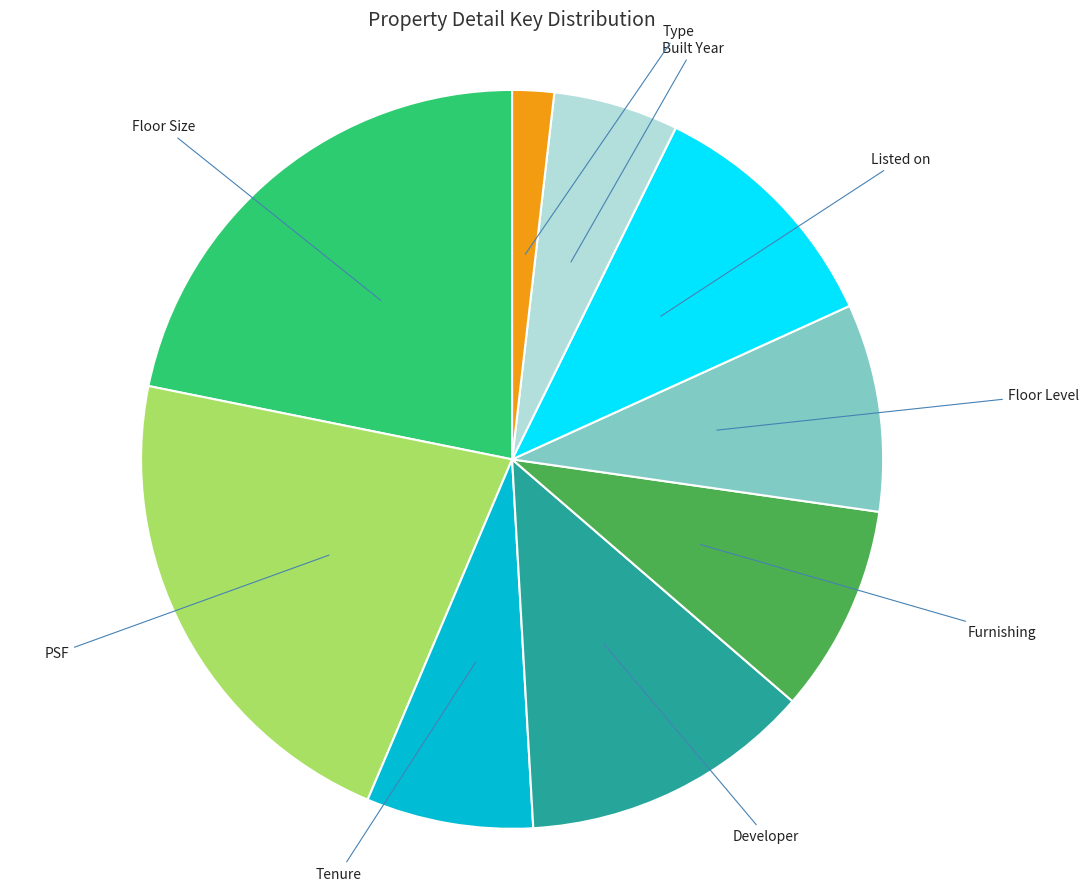

Is there a majority slice in this chart?

No